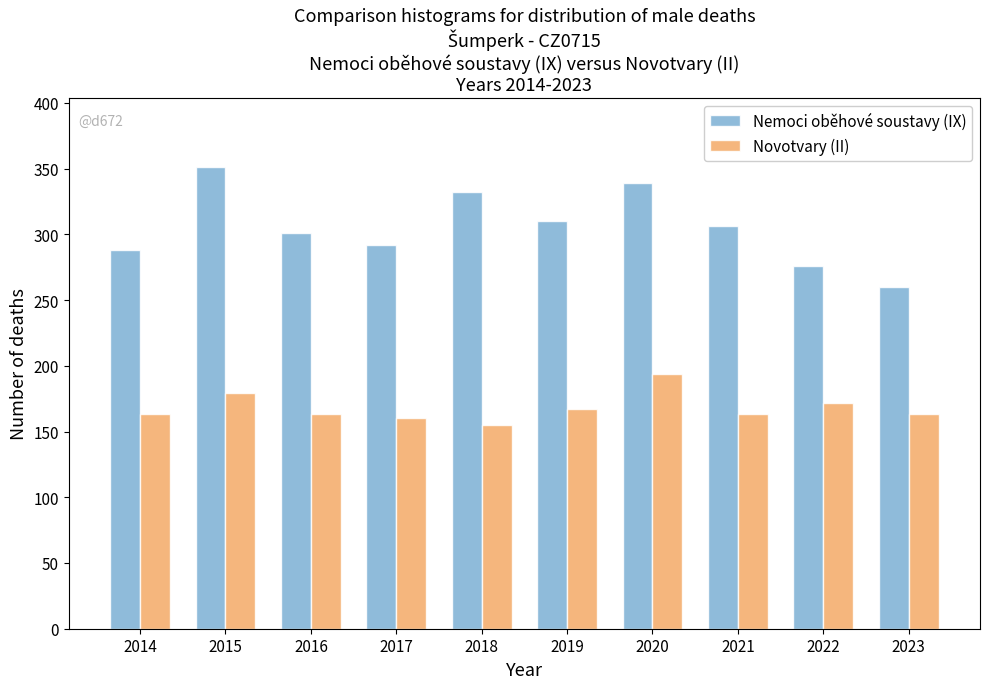

Reading right to left, transcribe all the data shown in this chart.

Nemoci oběhové soustavy (IX): 2023=260	2022=276	2021=306	2020=339	2019=310	2018=332	2017=292	2016=301	2015=351	2014=288
Novotvary (II): 2023=163	2022=172	2021=163	2020=194	2019=167	2018=155	2017=160	2016=163	2015=179	2014=163